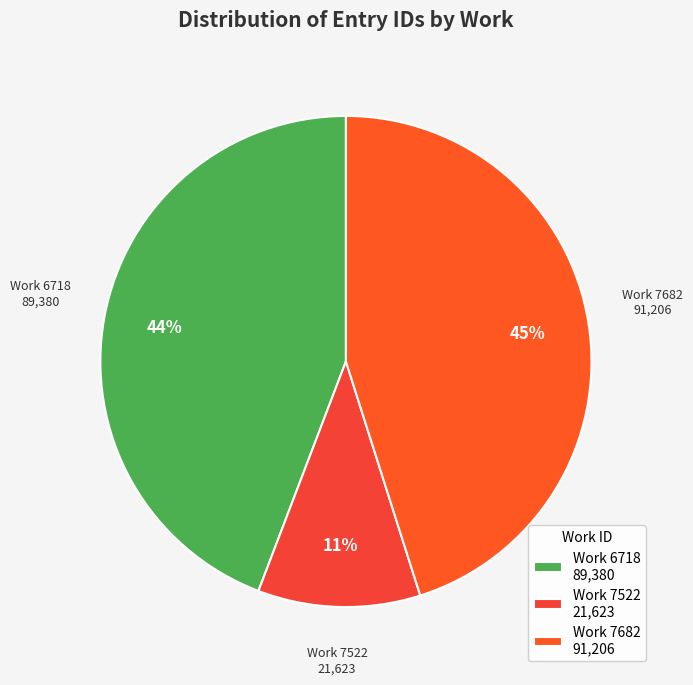

What is the smallest slice in the pie chart?

Work 7522 21,623